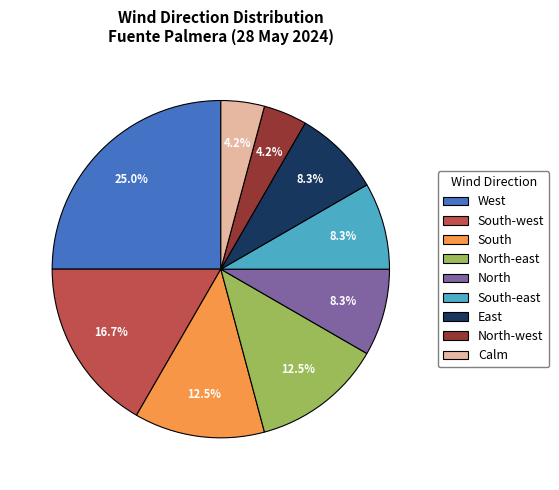

What portion of the pie excludes East?

91.7%